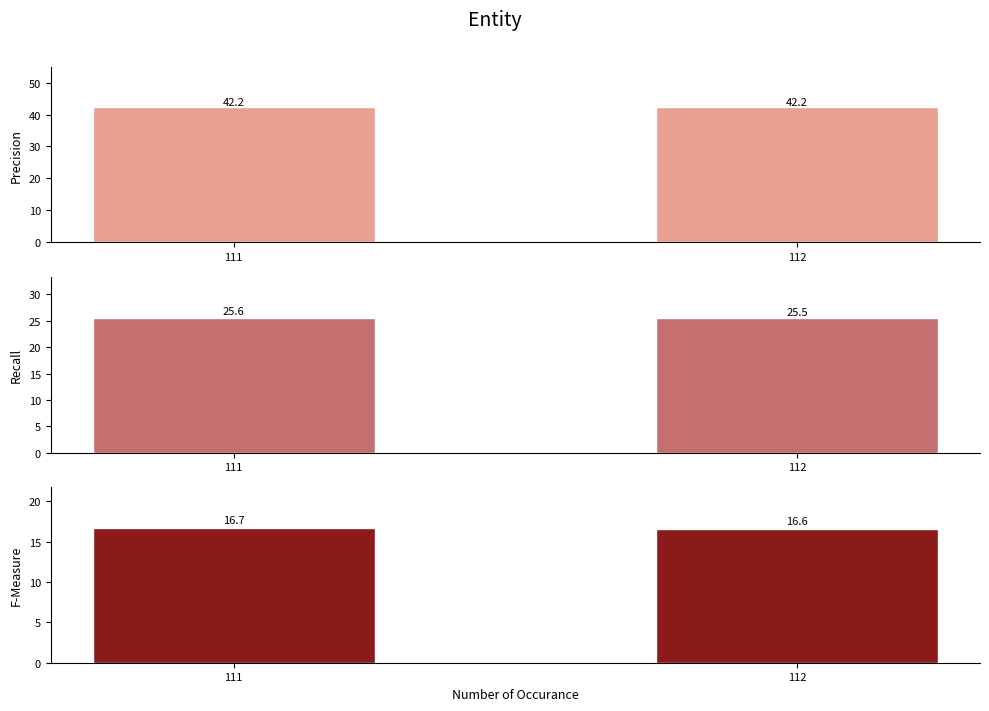

What is the smallest value displayed?

16.6